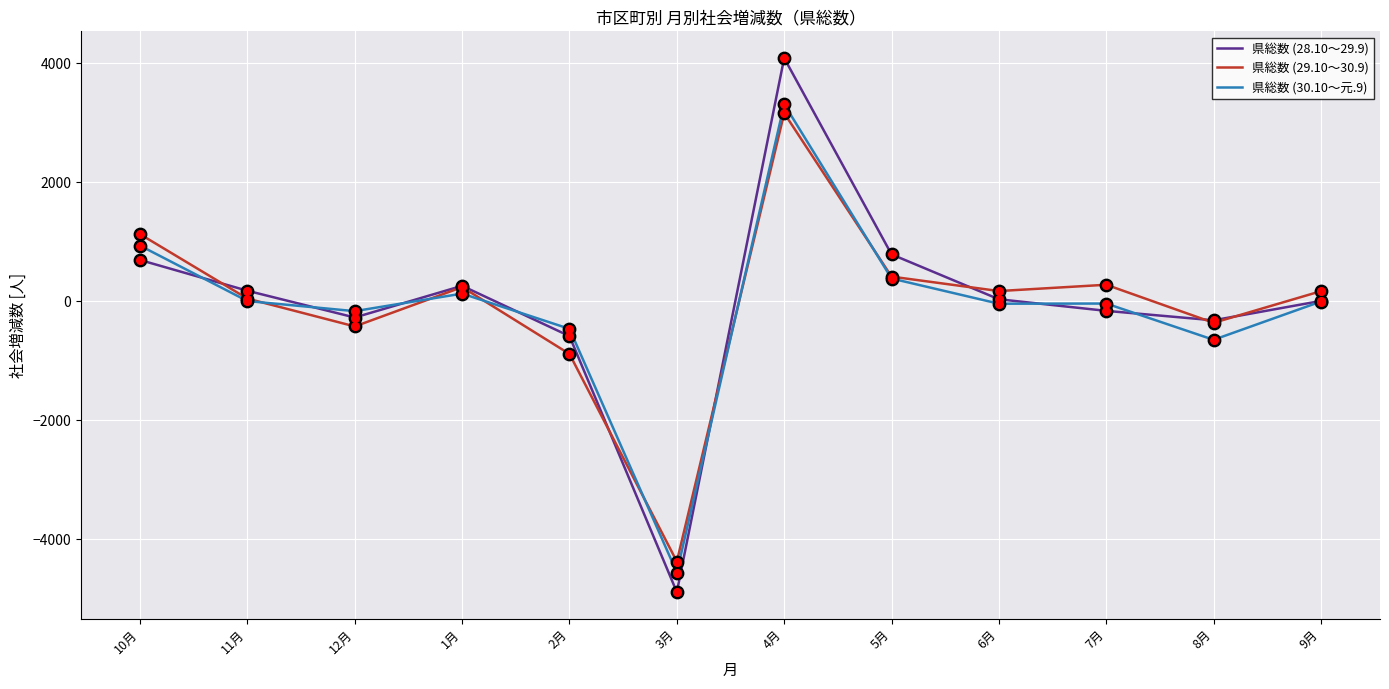

Which series has the largest range (max minus min)?

県総数 (28.10～29.9)